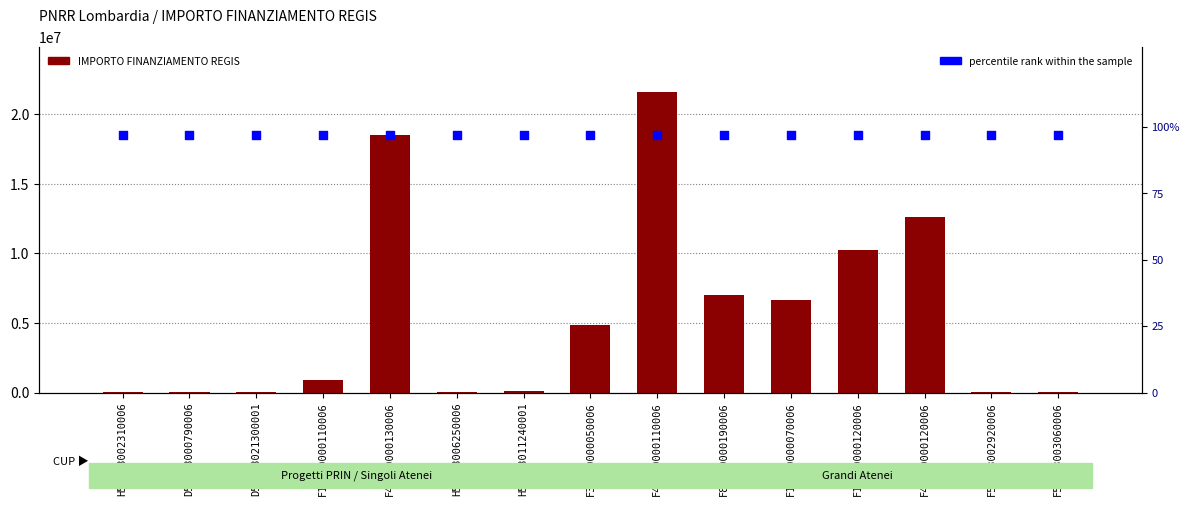

What are all the series names shown in the legend?

IMPORTO FINANZIAMENTO REGIS, percentile rank within the sample